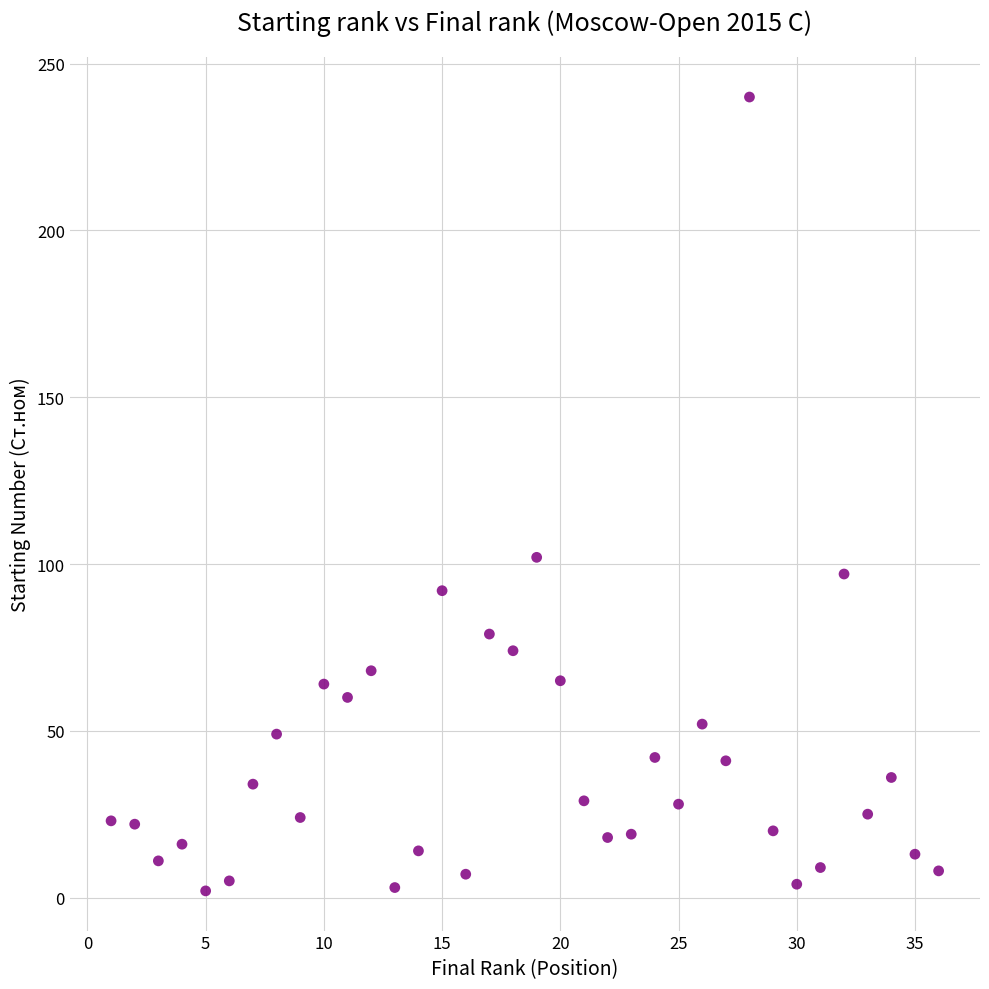

What Y value in the scatter plot is closest to 121?

102